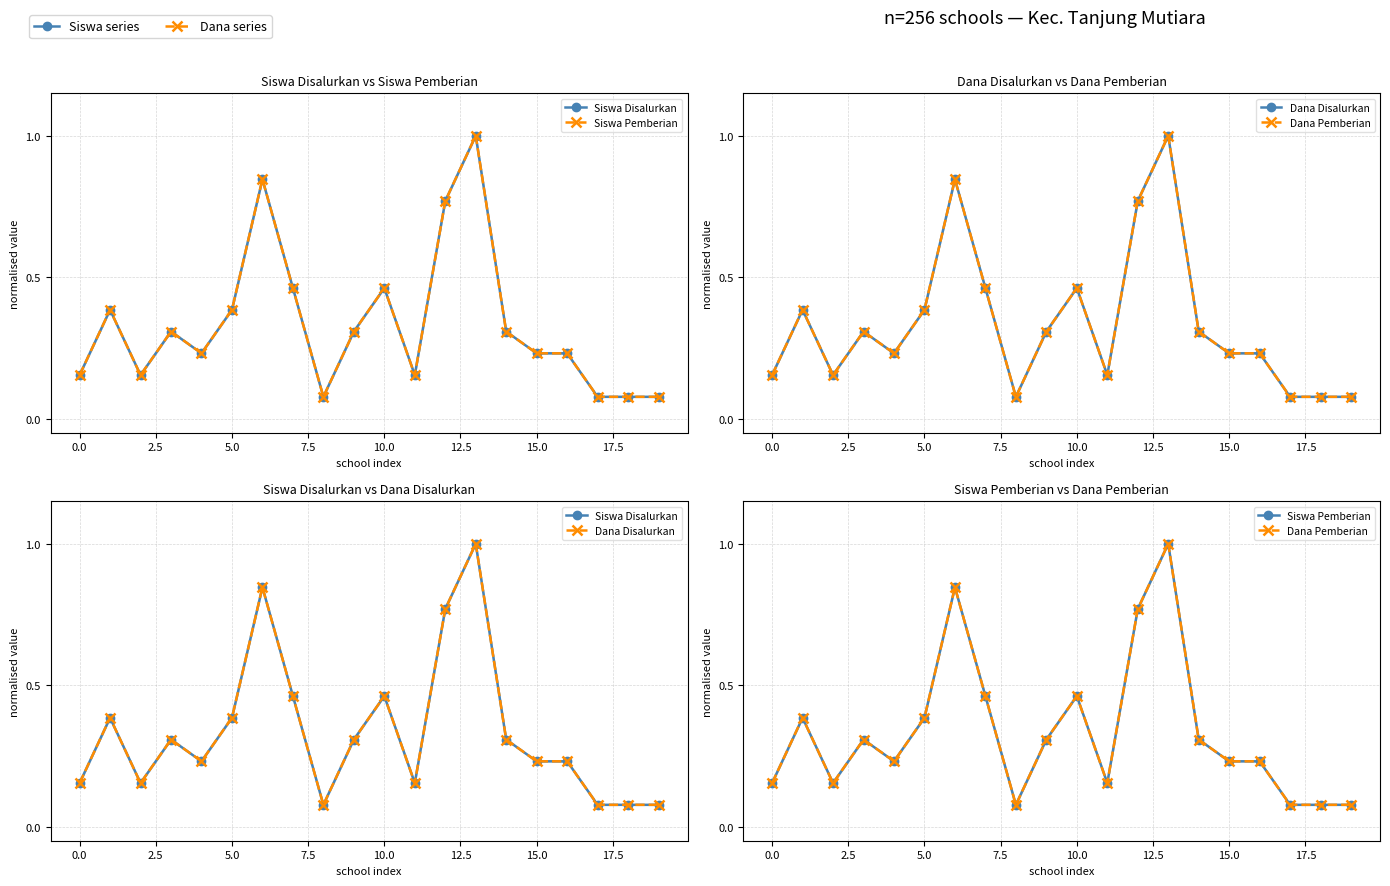

True or false: Dana Disalurkan has a value of 0.1 at 18.

False